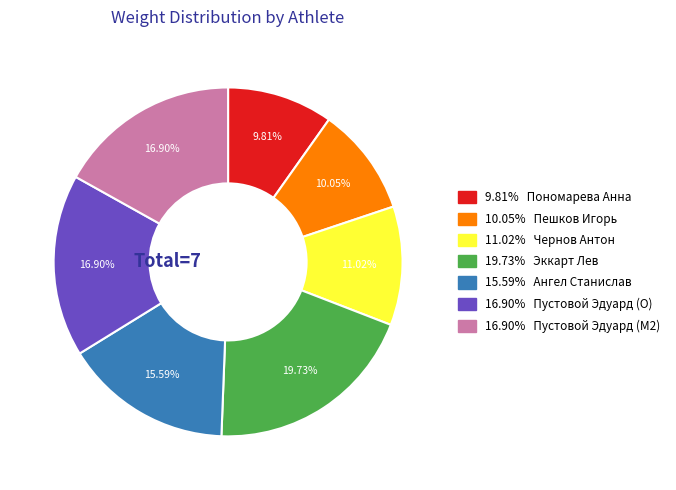

Is there a majority slice in this chart?

No